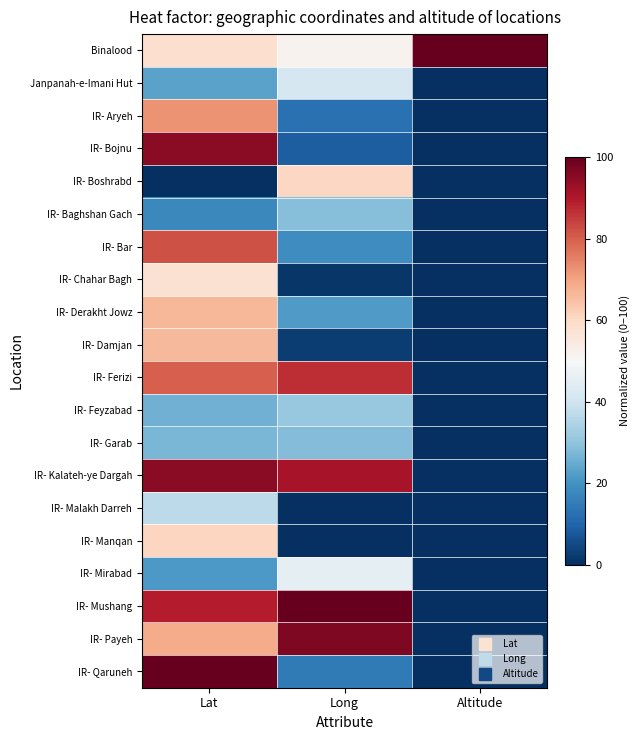

What is the difference between the highest and lowest values at Long?

100.0